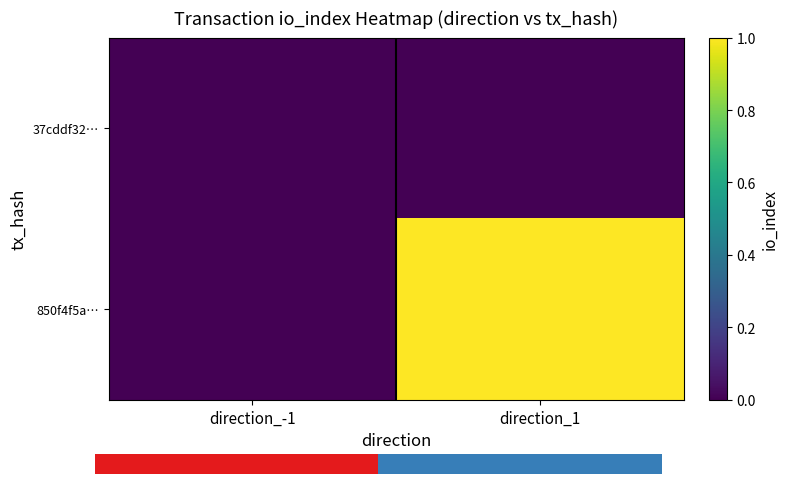

What is the sum of the 850f4f5a… values at direction_-1 and direction_1?

1